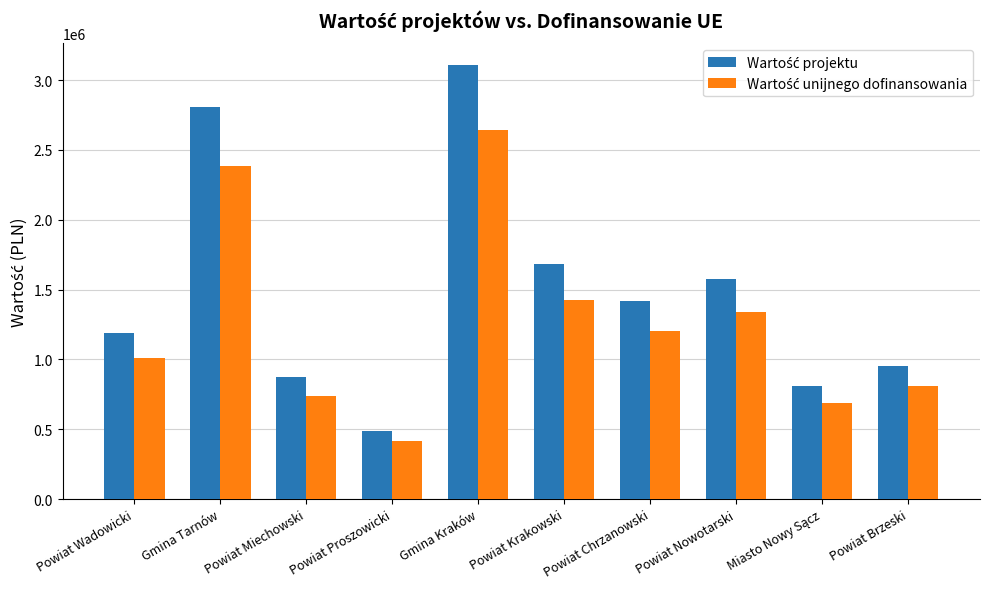

What is the spread (max minus min) of values at Powiat Krakowski?

252015.0